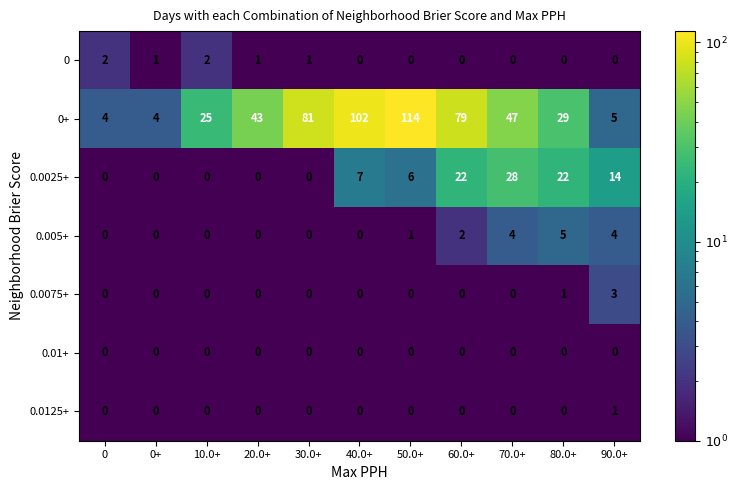

The 0 series shows 0 at 70.0+. True or false?

True